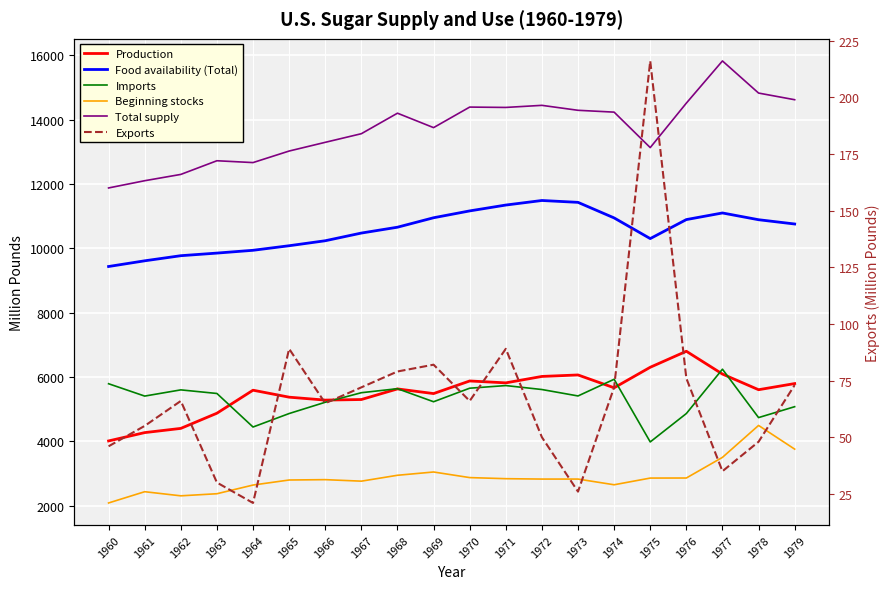

True or false: Production has a value of 6300 at 1975.

True